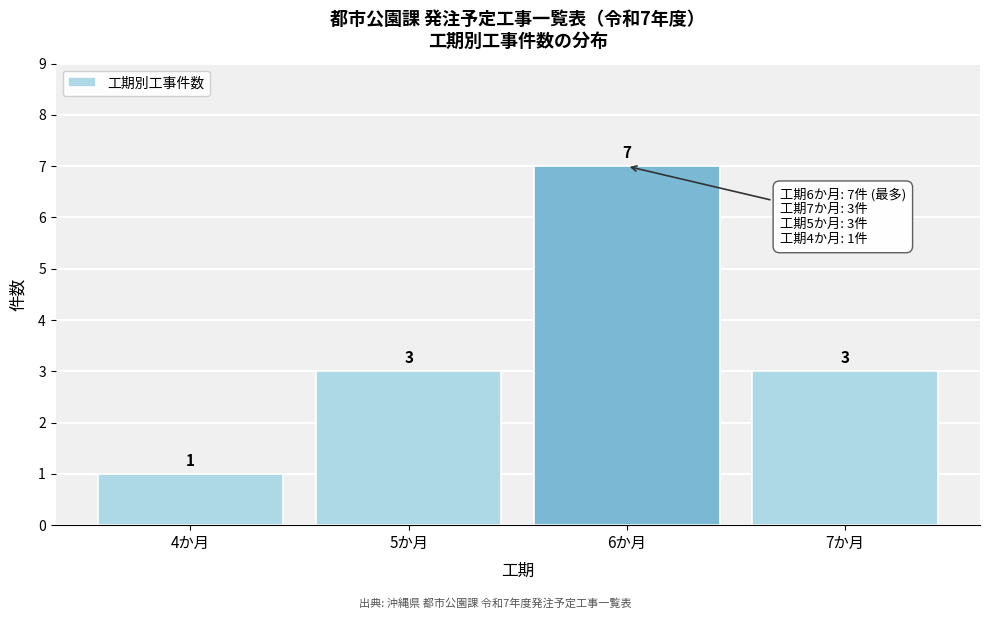

Reading left to right, what are all the values shown in this chart?

4か月=1	5か月=3	6か月=7	7か月=3